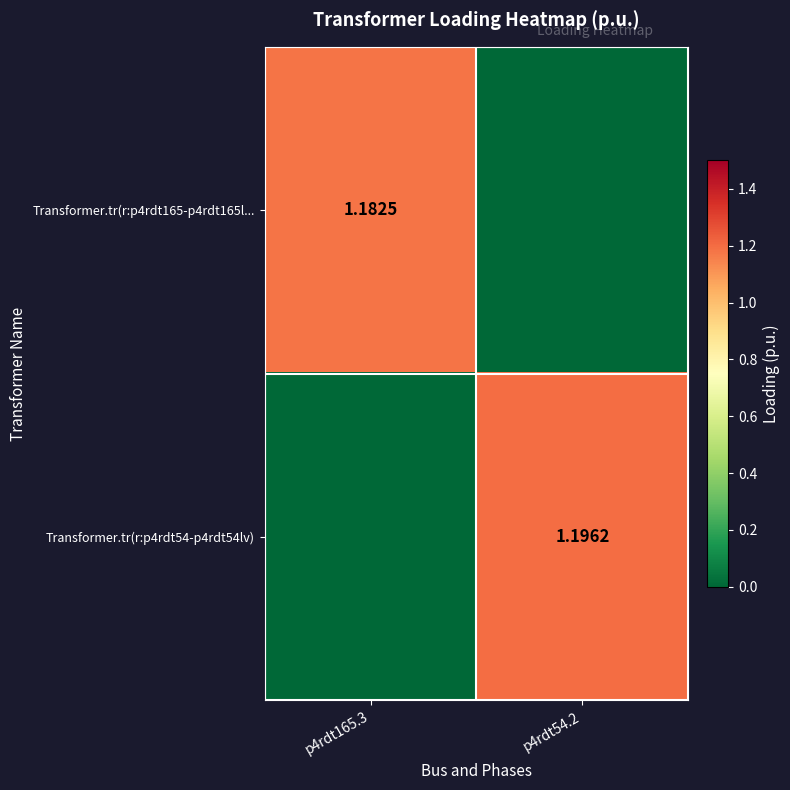

At how many categories does at least one series exceed 0?

2